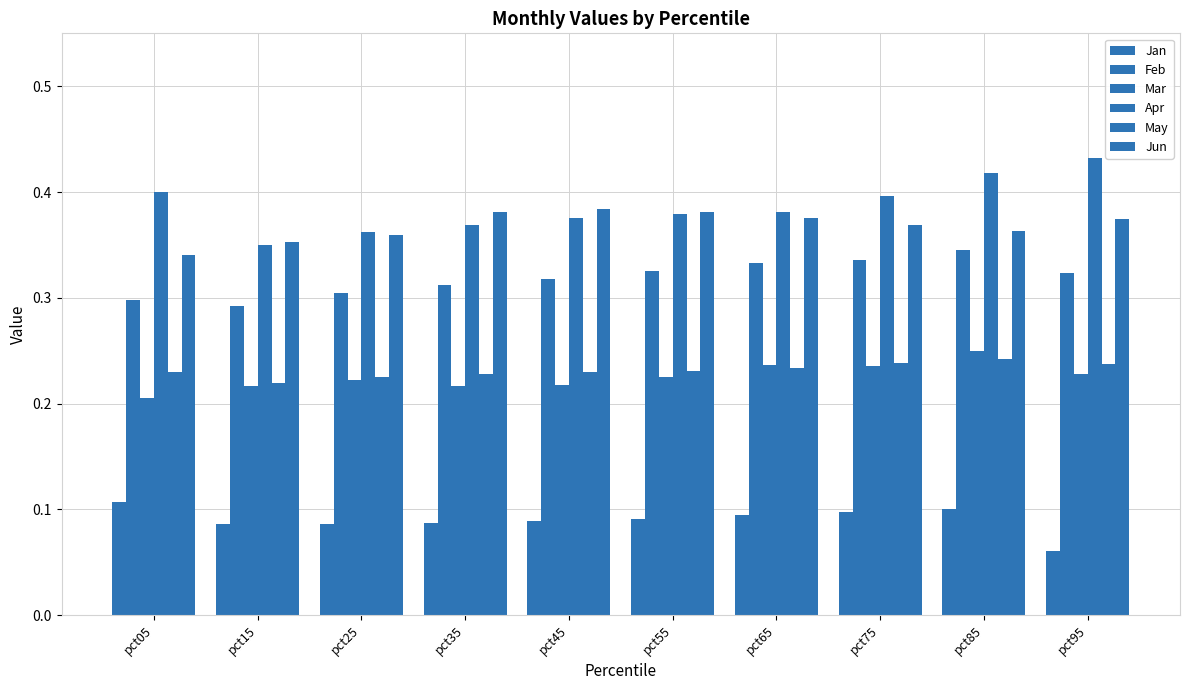

Are the bars horizontal?

No